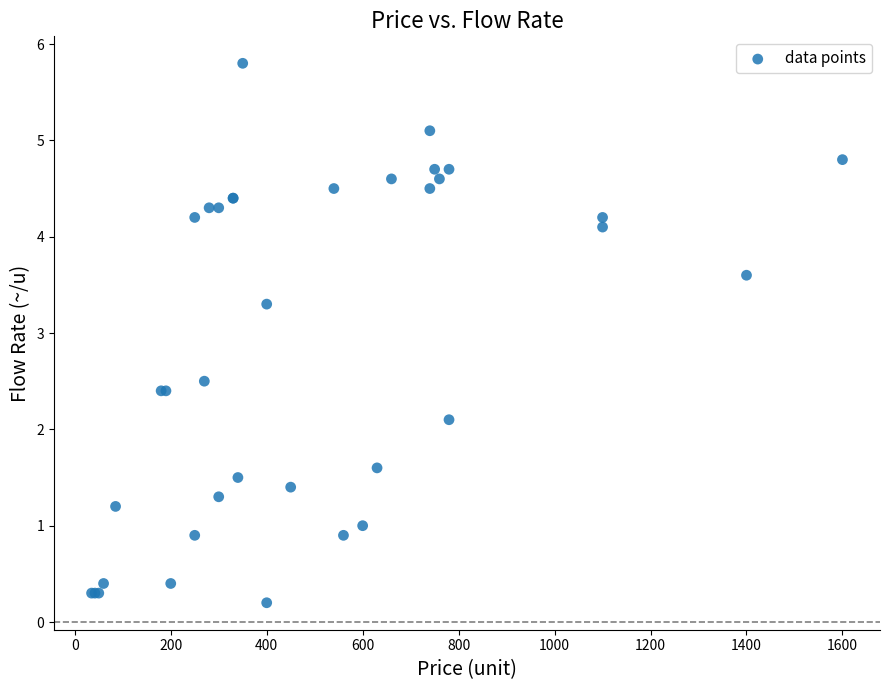

What Y value in the scatter plot is closest to 3?

3.3